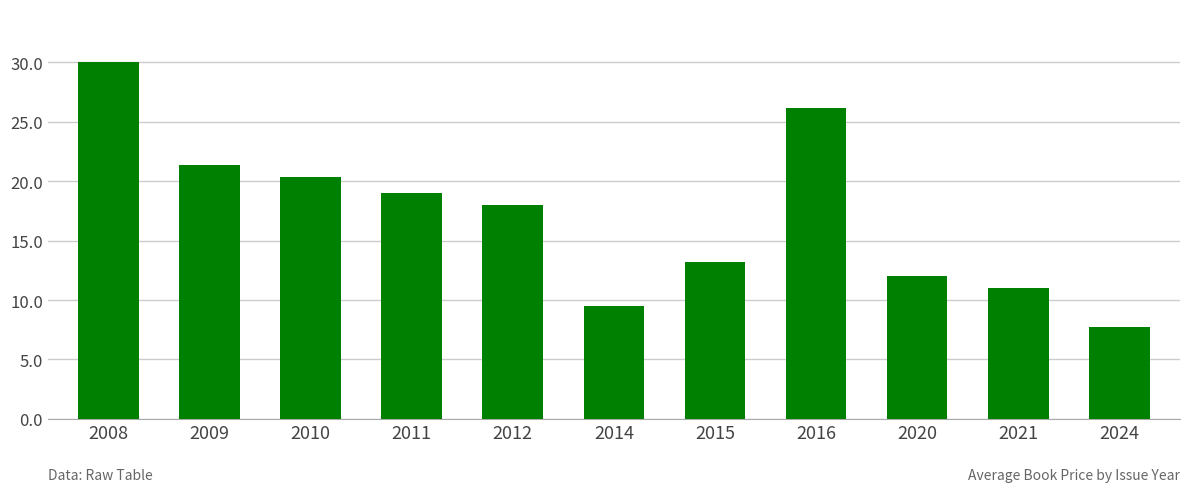

At which label does the data first exceed 18?

2008